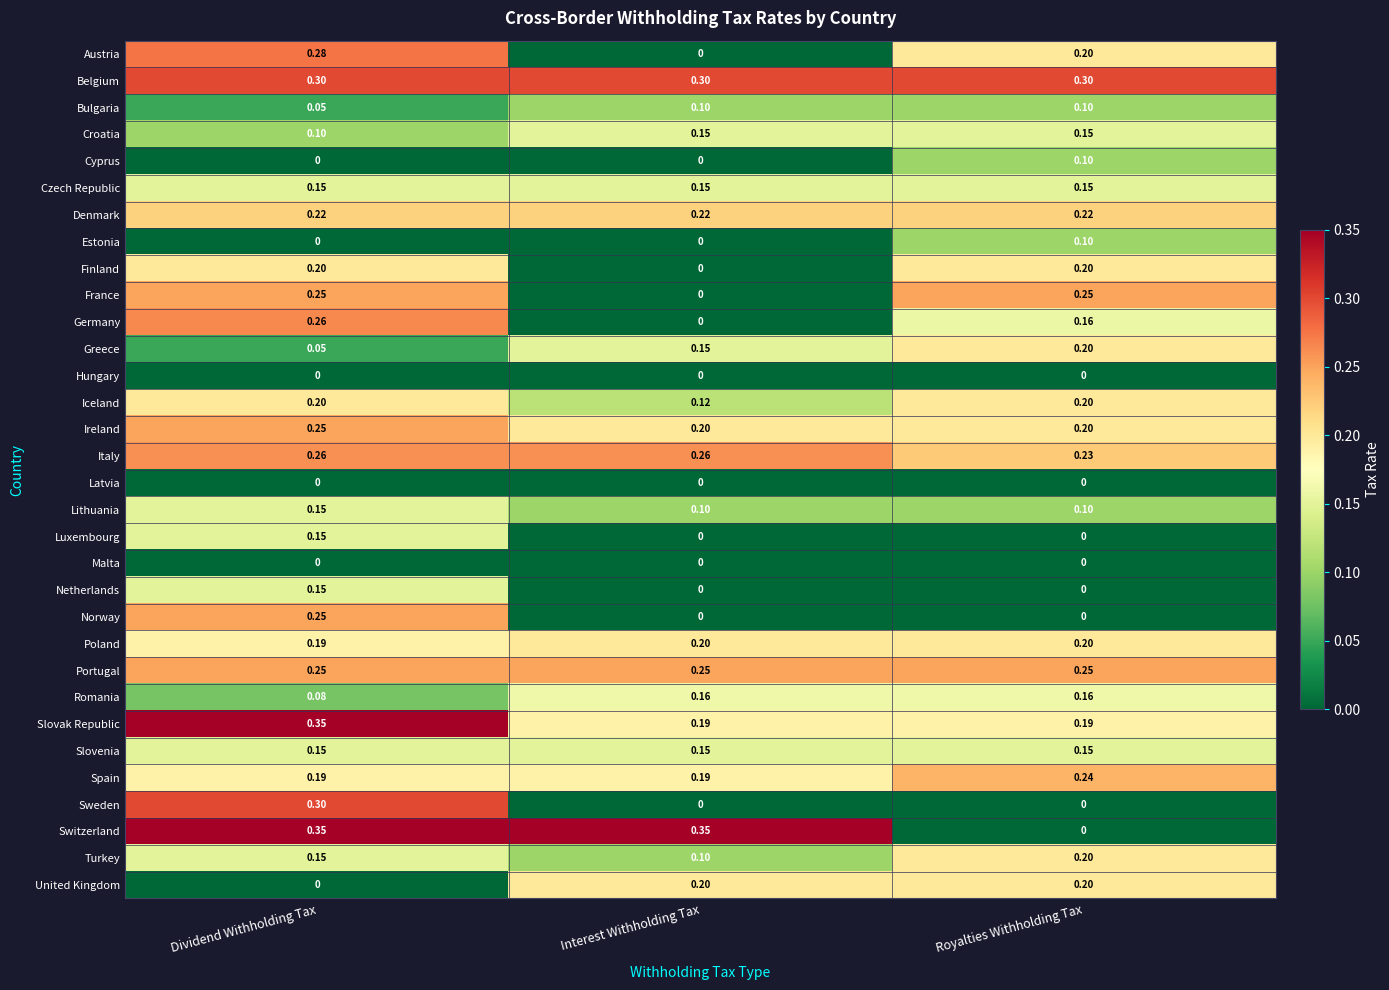

Which series has the widest spread of values?

Switzerland